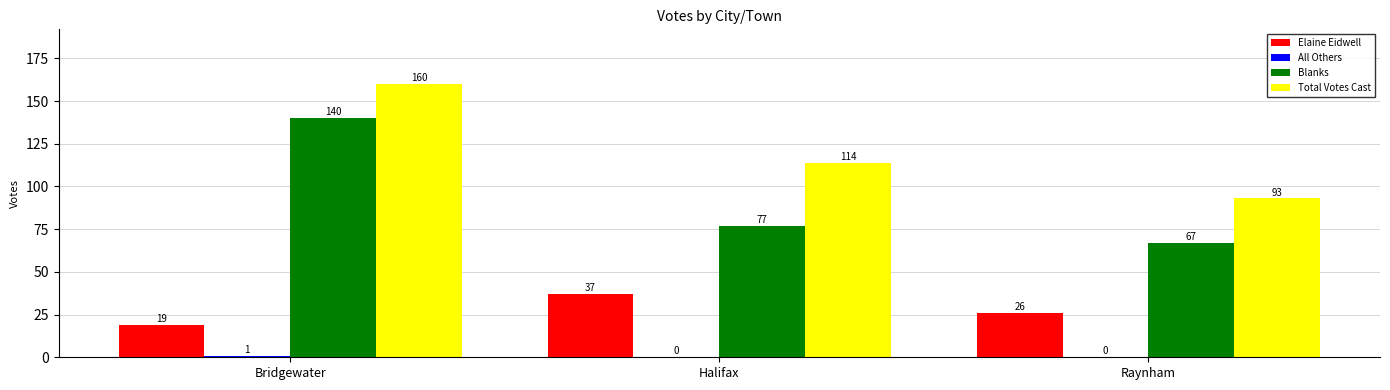

Which series has the largest range (max minus min)?

Blanks